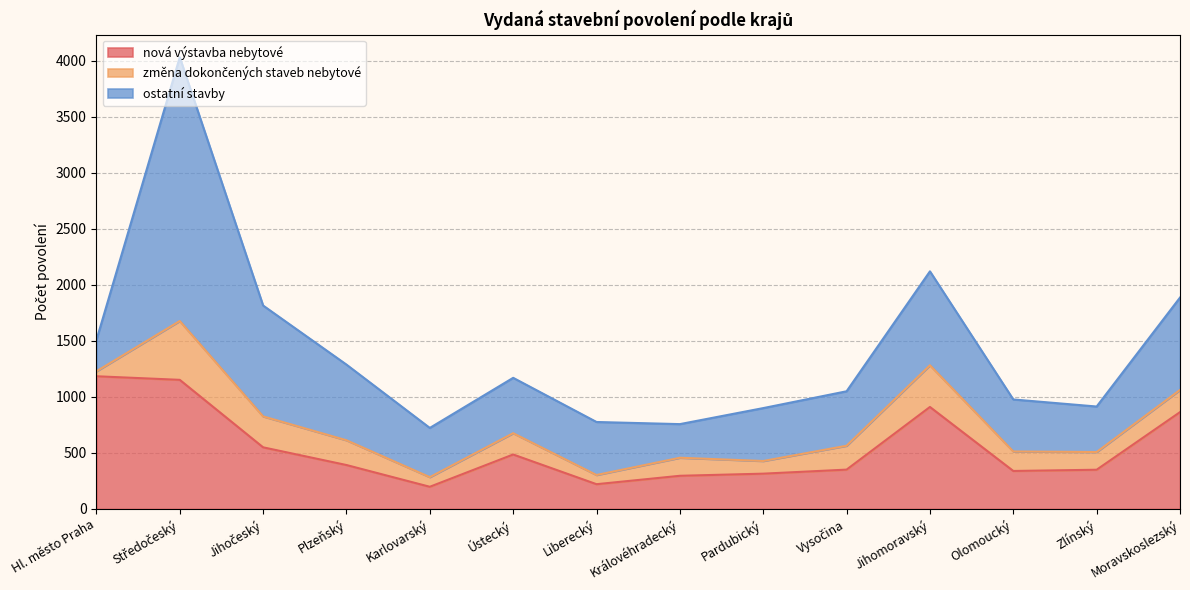

What is the average value of the ostatní stavby series?

678